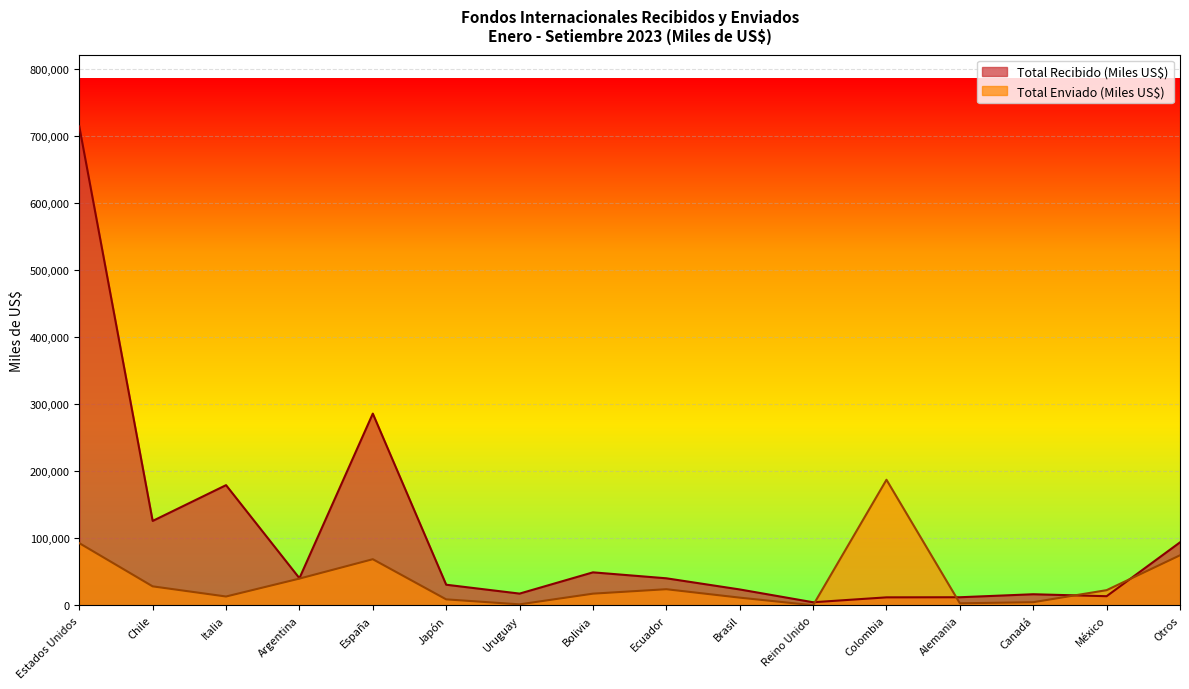

The value of Total Enviado (Miles US$) at Otros is 124269.8. True or false?

False